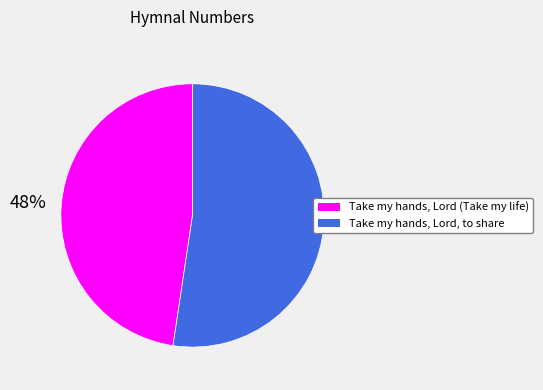

To the nearest percent, what is the average slice percentage?

50%